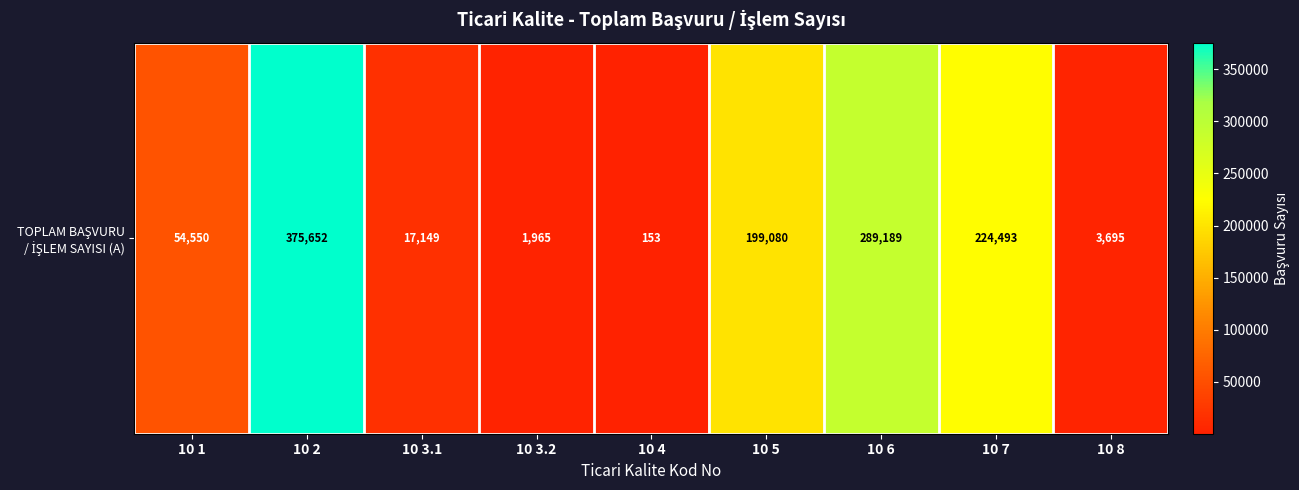

At which category does the chart reach its minimum across all series?

10 4